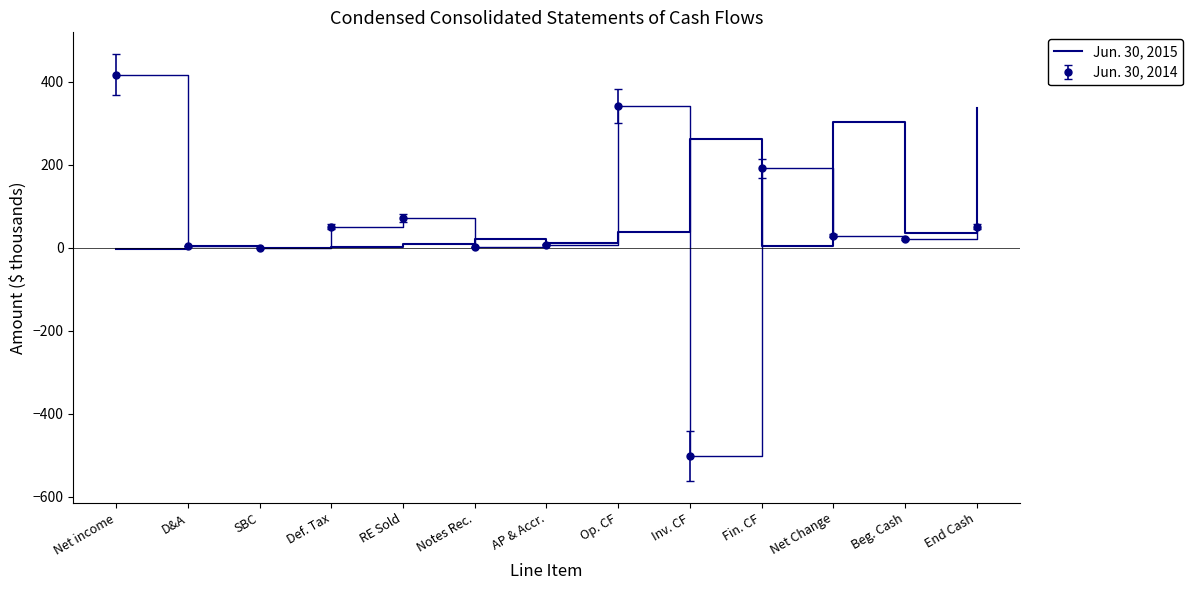

Which label corresponds to the smallest value in the chart?

Inv. CF